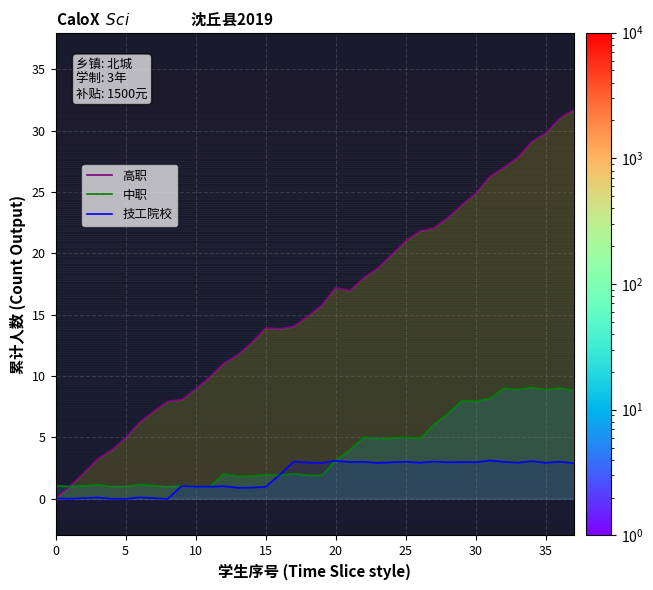

What is the greatest value displayed?

31.7